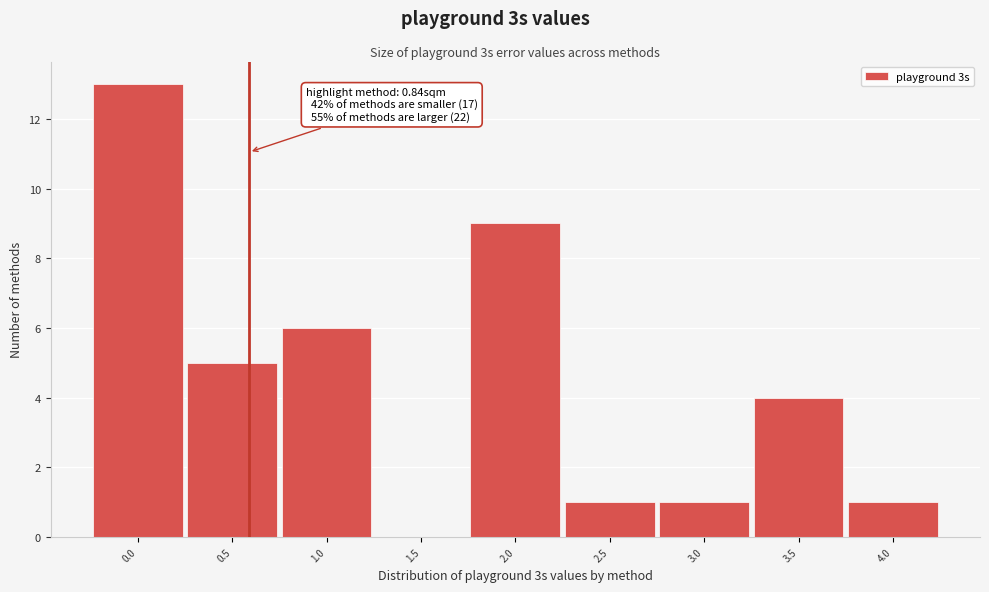

Reading left to right, list all the values displayed in this chart.

0.0=13	0.5=5	1.0=6	1.5=0	2.0=9	2.5=1	3.0=1	3.5=4	4.0=1